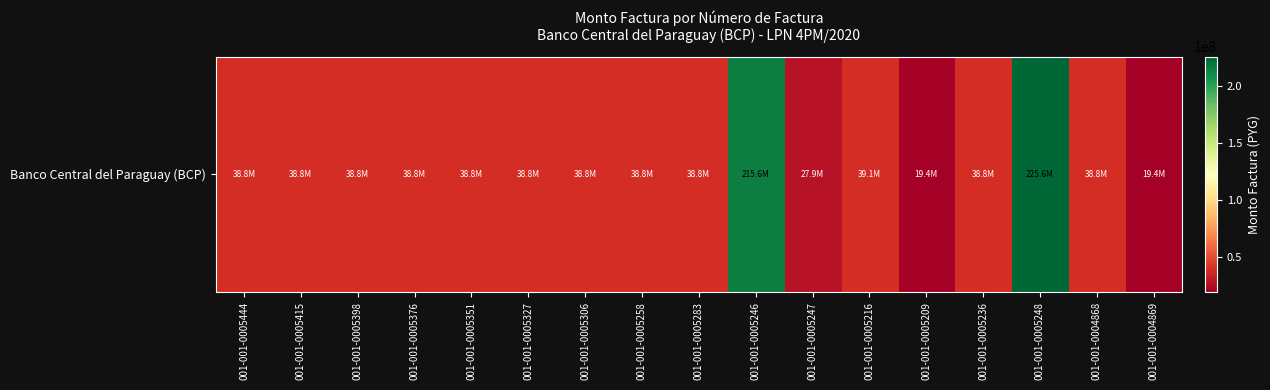

How many categories are shown in the chart?

17